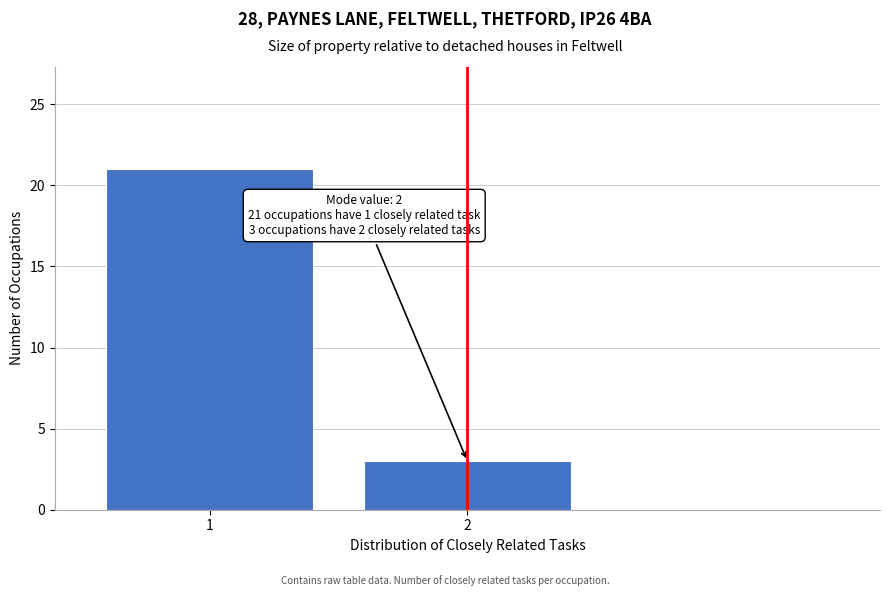

Reading left to right, list all the values displayed in this chart.

1=21	2=3